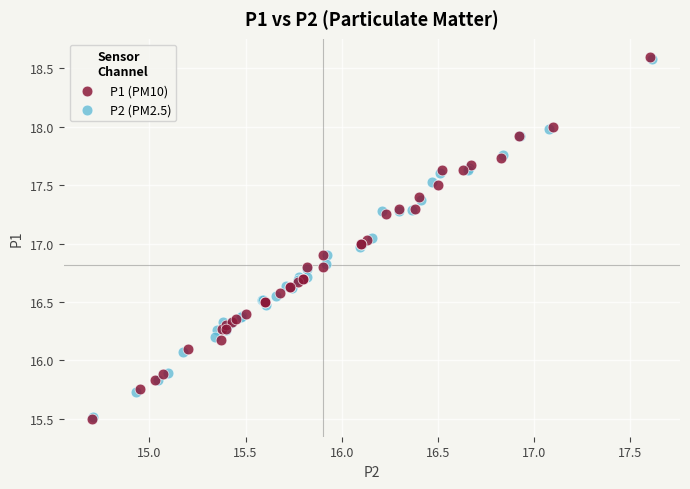

Which series has the widest spread of Y values?

P1 (PM10)